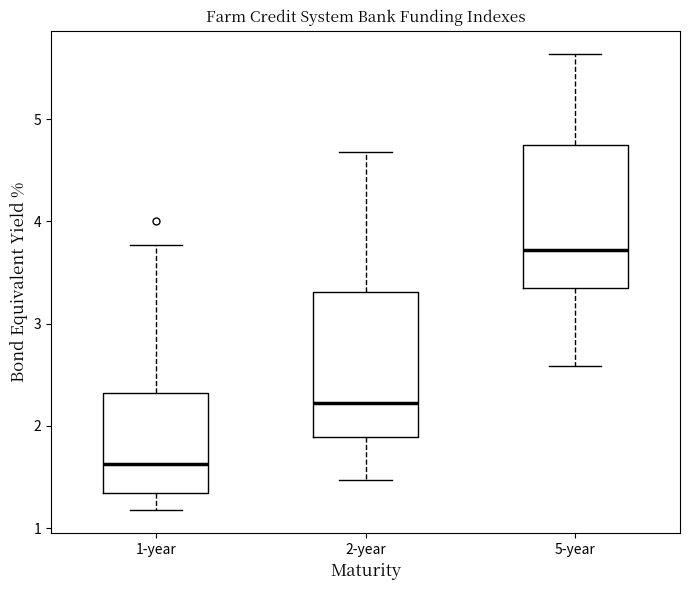

Where does the lower whisker of the box for 2-year end on the y-axis? The values are not printed on the chart, so give them approximately, as read against the axis.

1.5